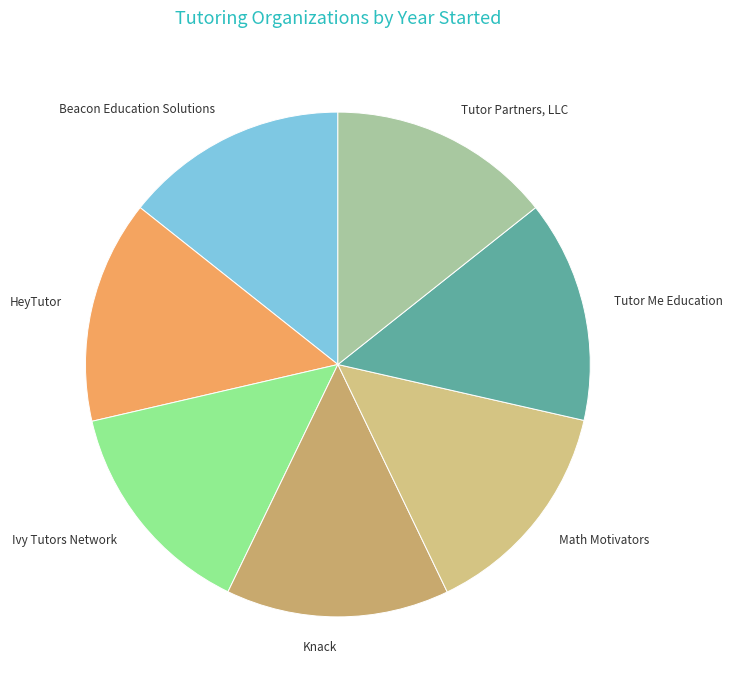

Approximately how many times larger is the value at Tutor Me Education compared to Knack?

1.0